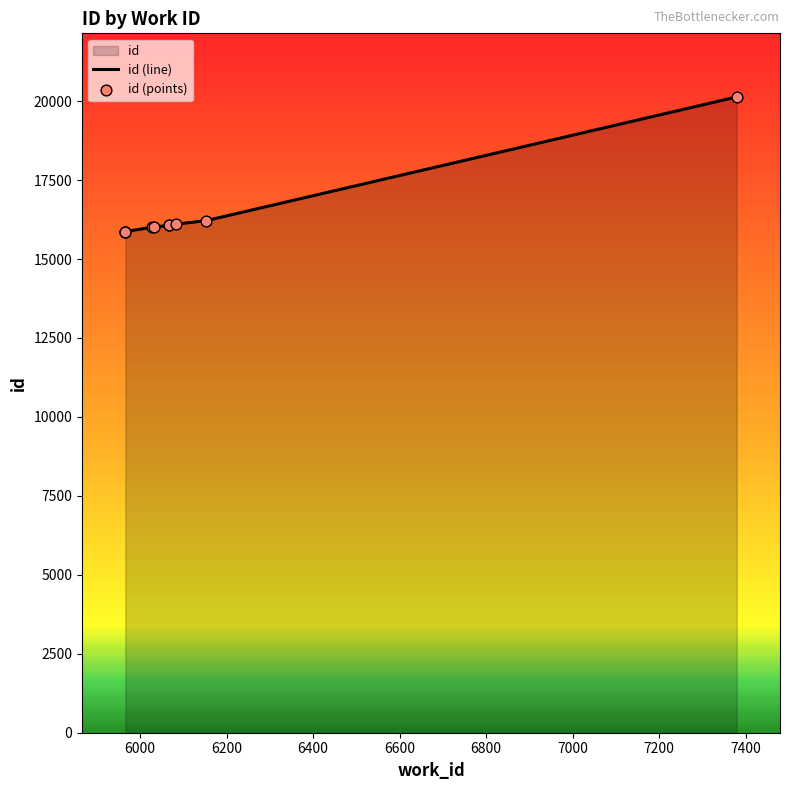

Is the value of id (line) at 6800 greater than the value of id (points) at 6600?

Yes